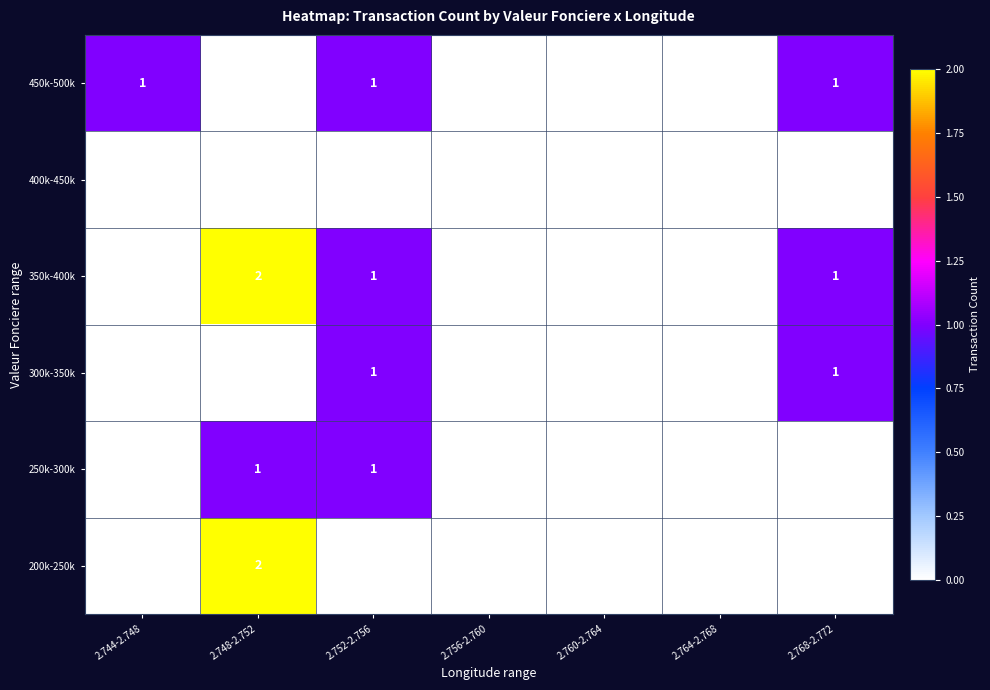

What is the maximum value shown in the chart?

2